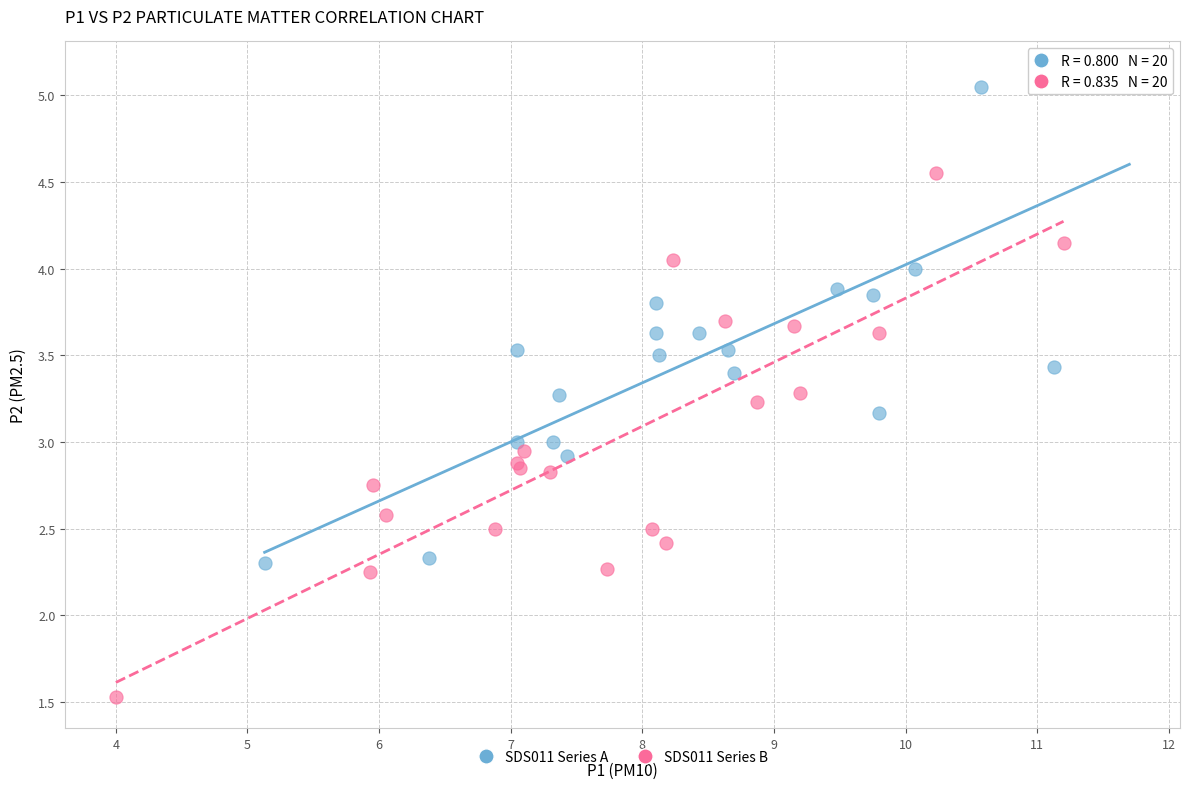

Which series contains the lowest Y value?

SDS011 Series B